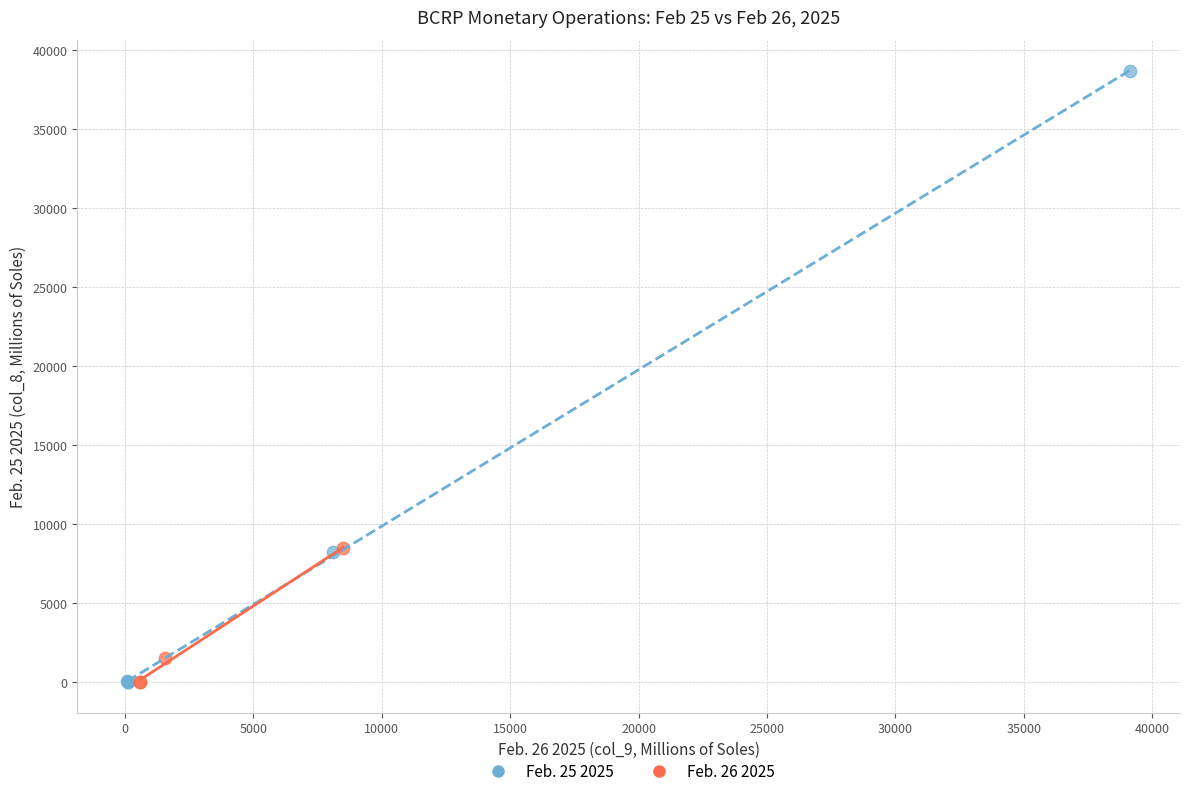

Which series contains the highest Y value?

Feb. 25 2025